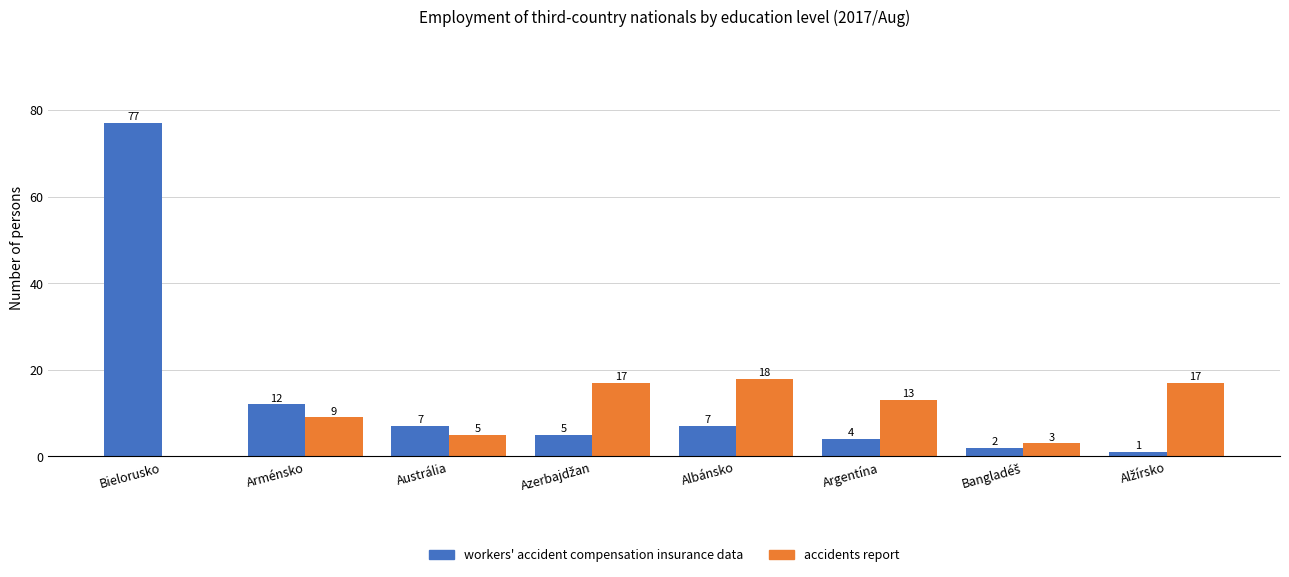

True or false: accidents report has a value of 18 at Albánsko.

True